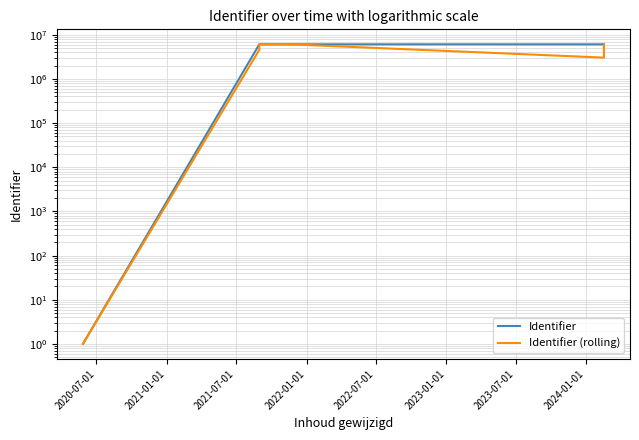

Does the chart have visible grid lines?

Yes